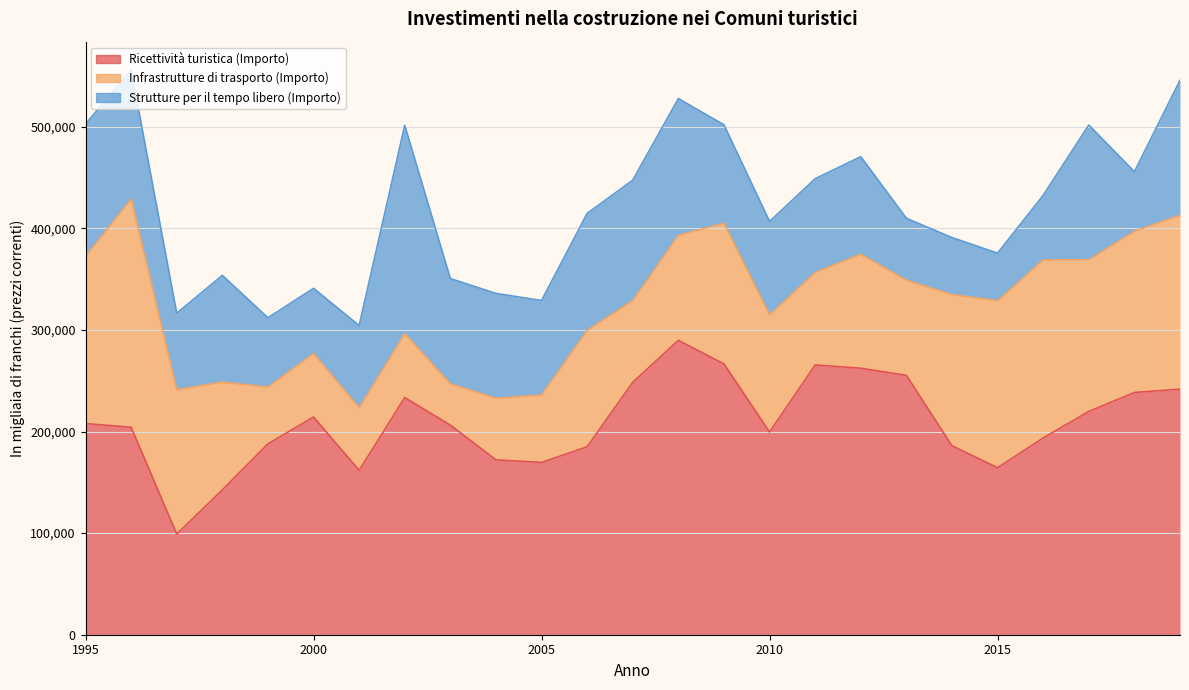

What is the difference between the Ricettività turistica (Importo) values at 1997 and 2010?

100461